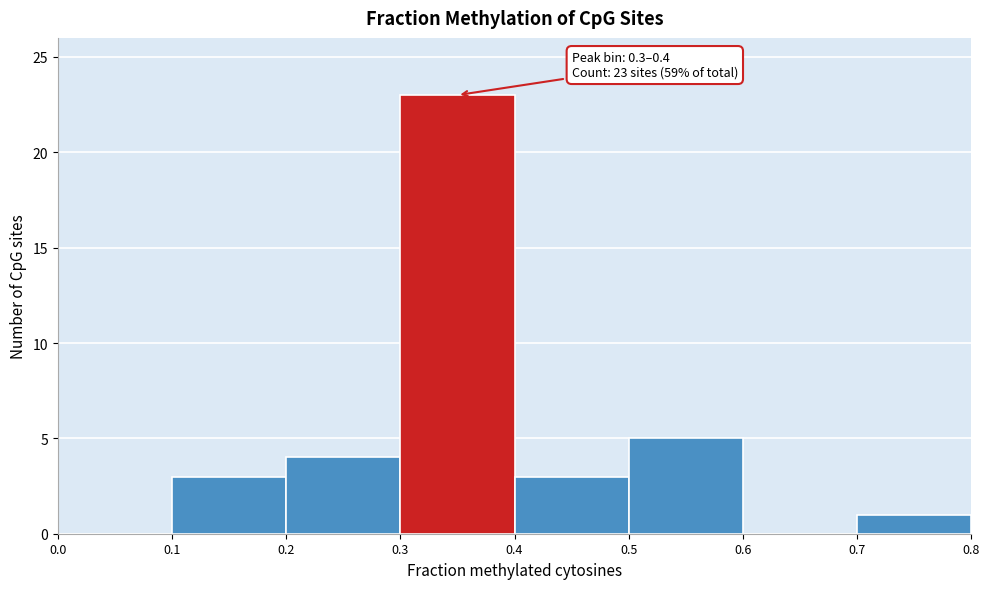

Which range on the x-axis has the tallest bar?

0.3 to 0.4